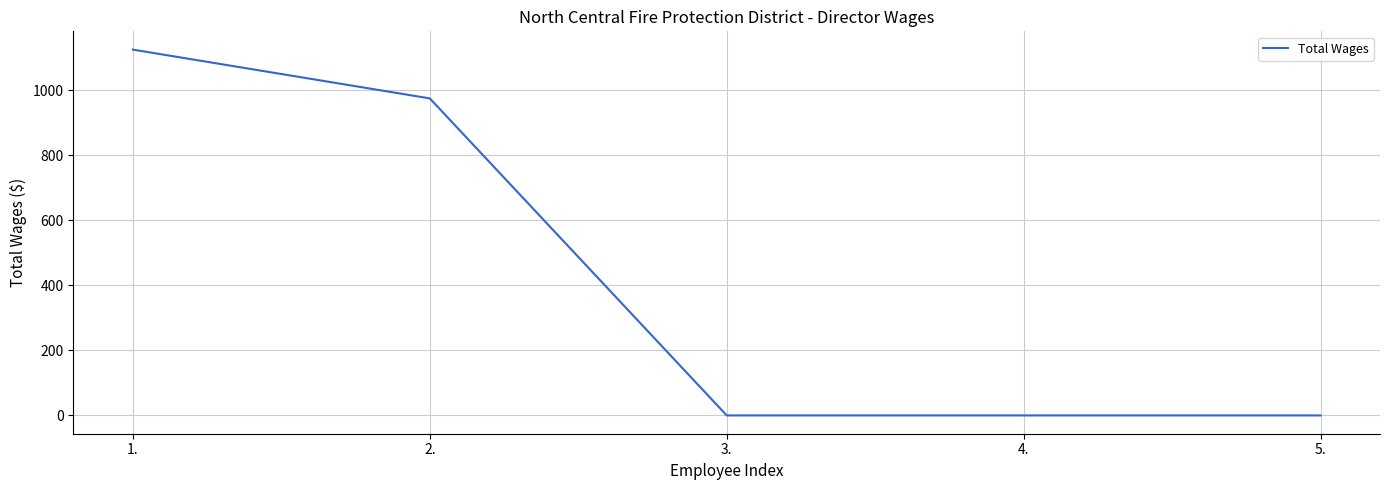

Does the chart display data point markers on the line(s)?

No